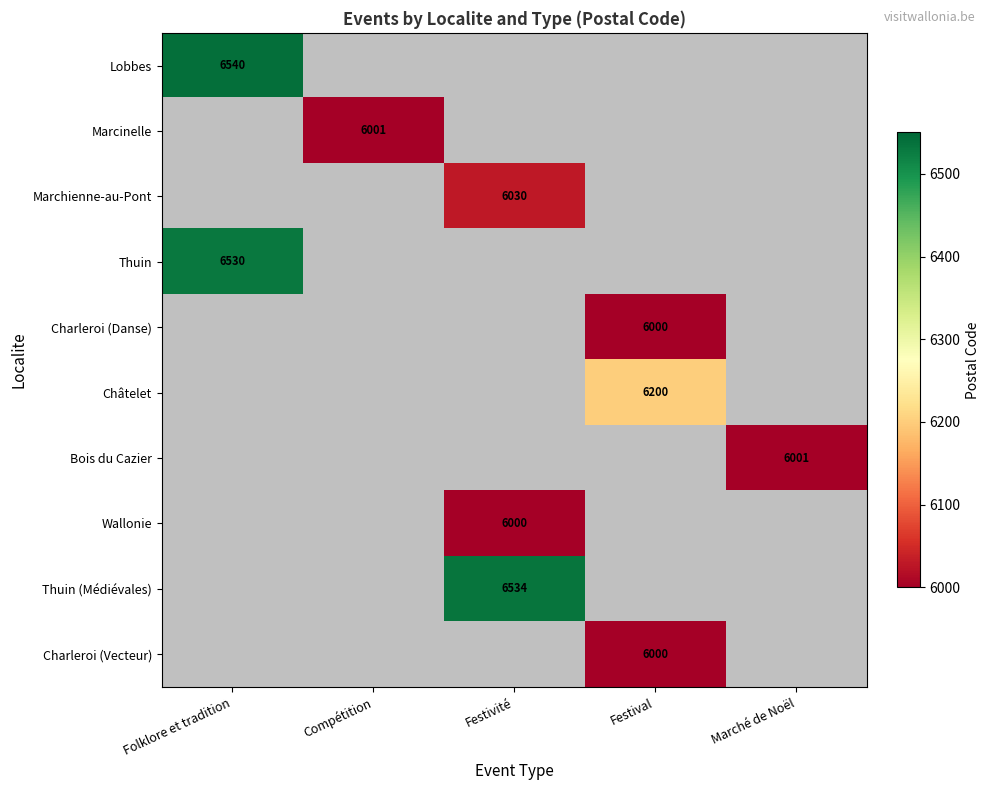

How many data points does each series have?

5